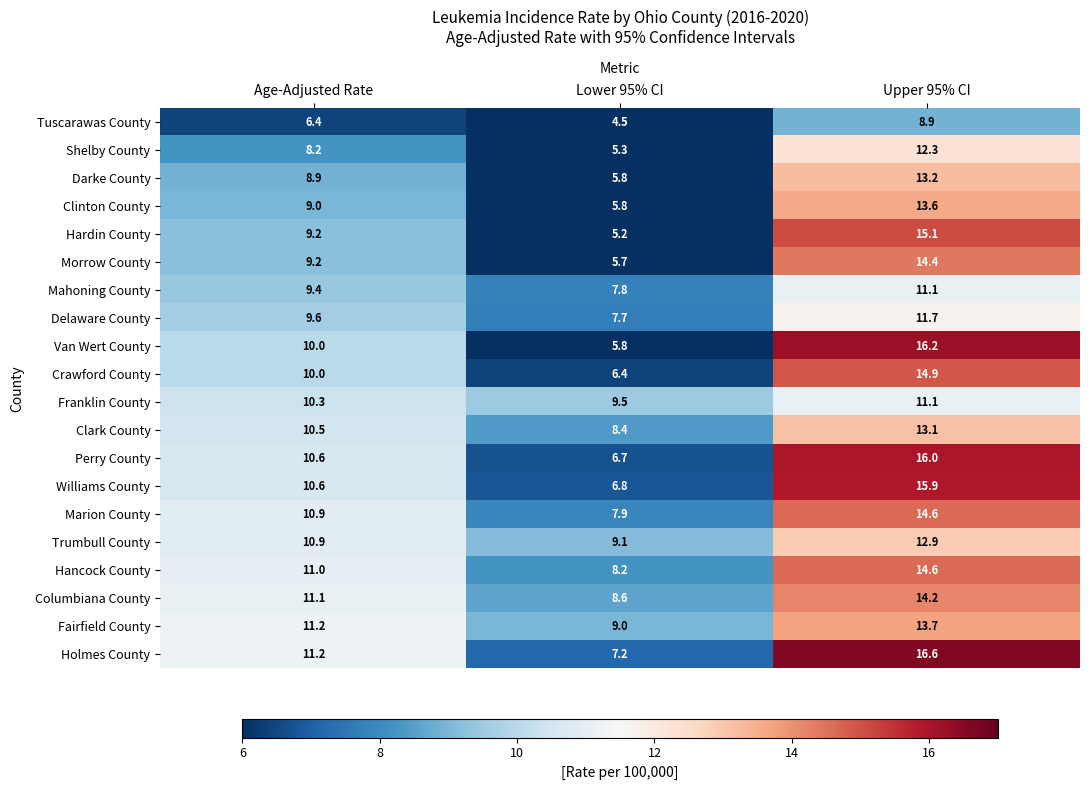

What is the minimum value shown in the chart?

4.5